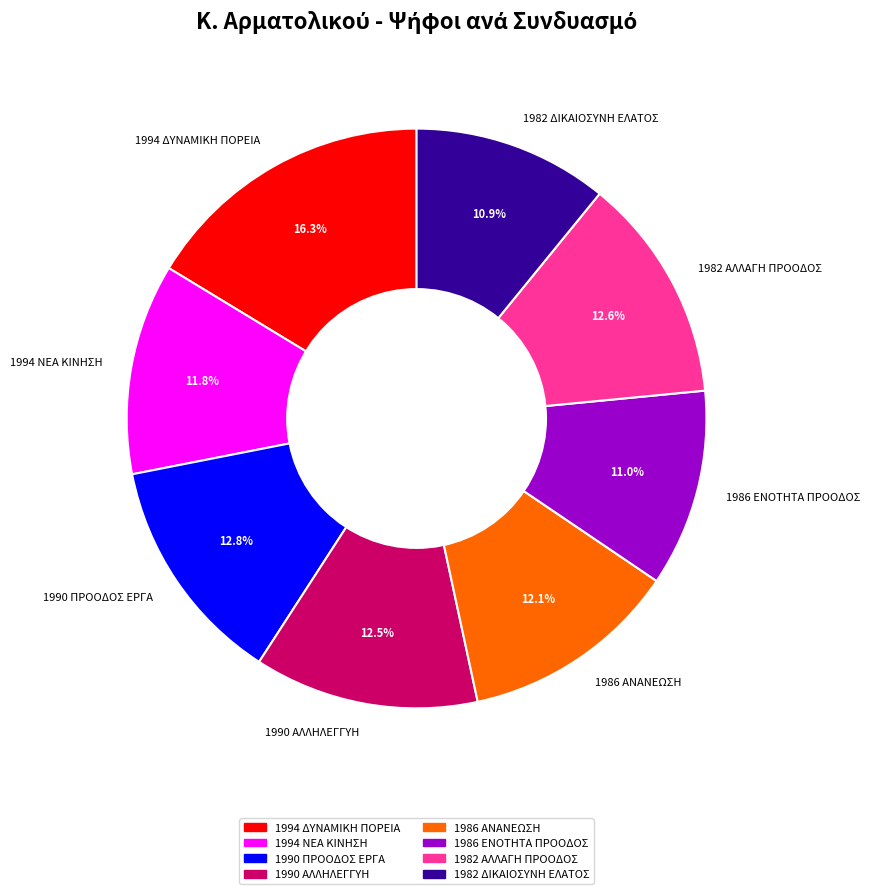

How much of the chart is everything except 1986 ΕΝΟΤΗΤΑ ΠΡΟΟΔΟΣ?

89.0%